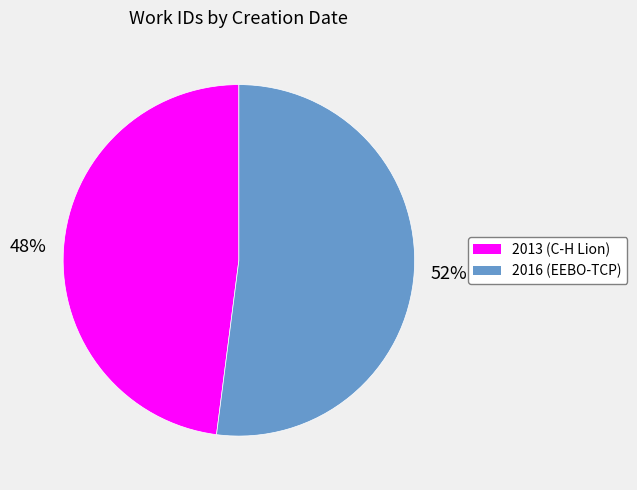

Is there a majority slice in this chart?

Yes